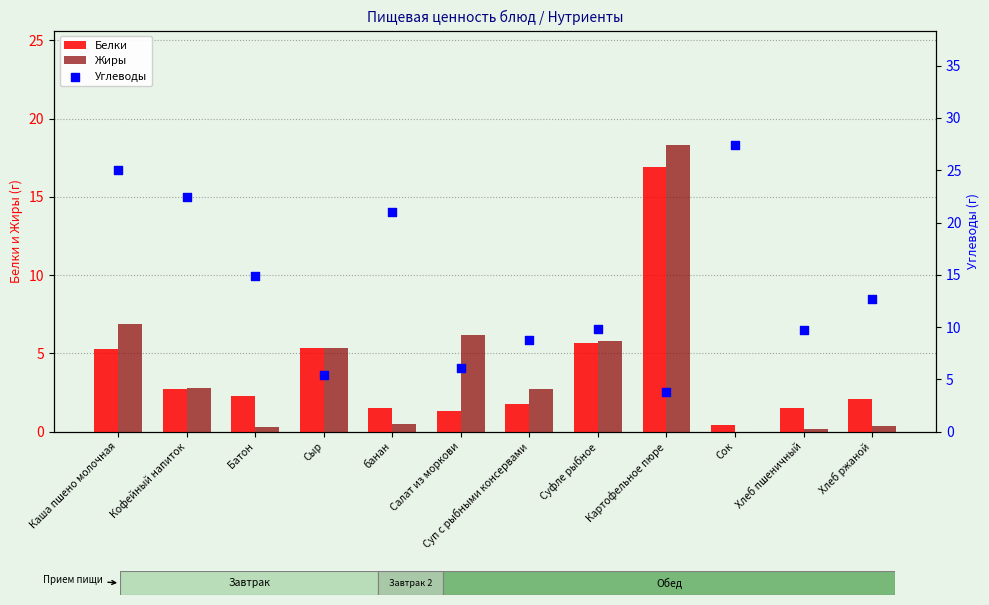

What is the total value across all series at Кофейный напиток?

27.9